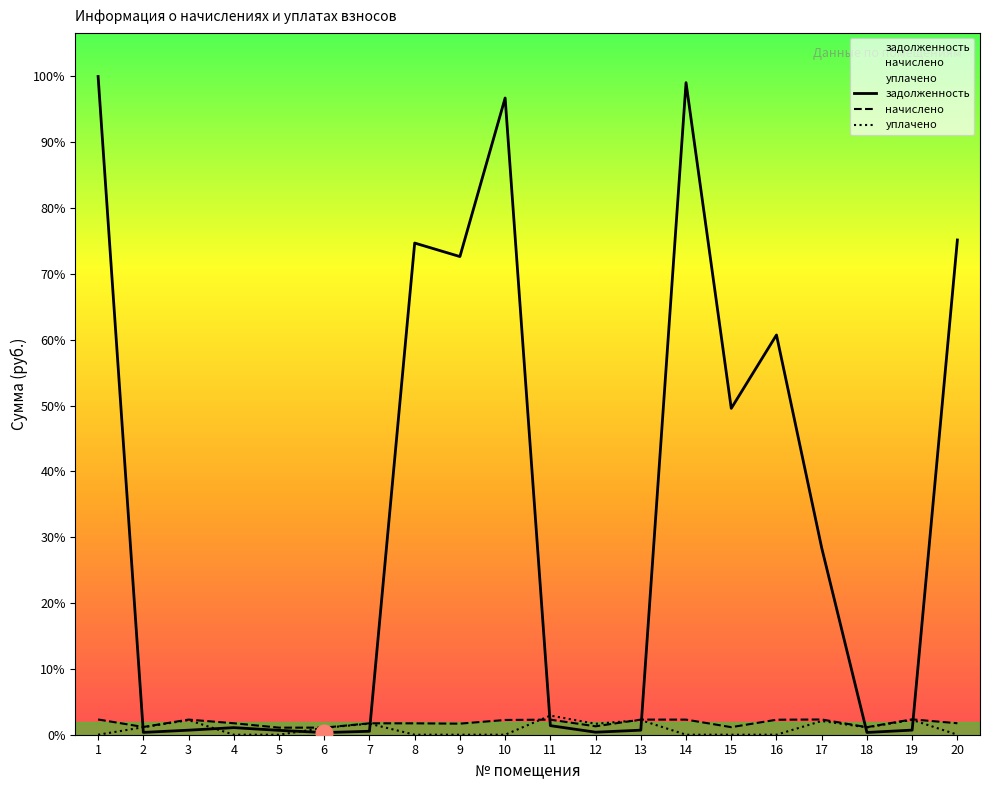

How many times do задолженность and начислено cross each other?

6